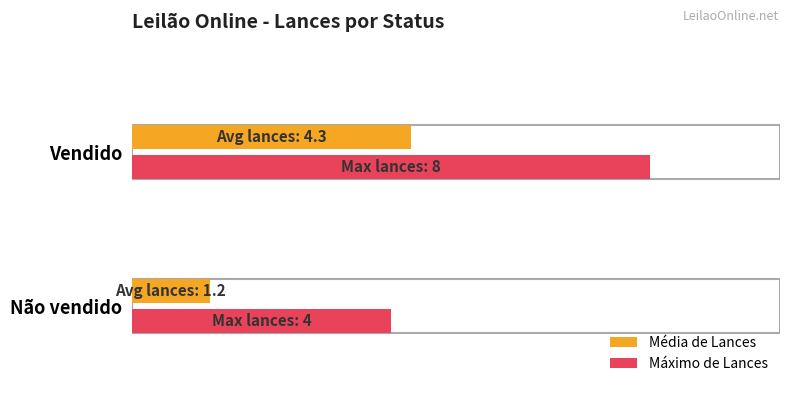

At 30, list the series in order from largest to smallest.

Vendido, Não vendido